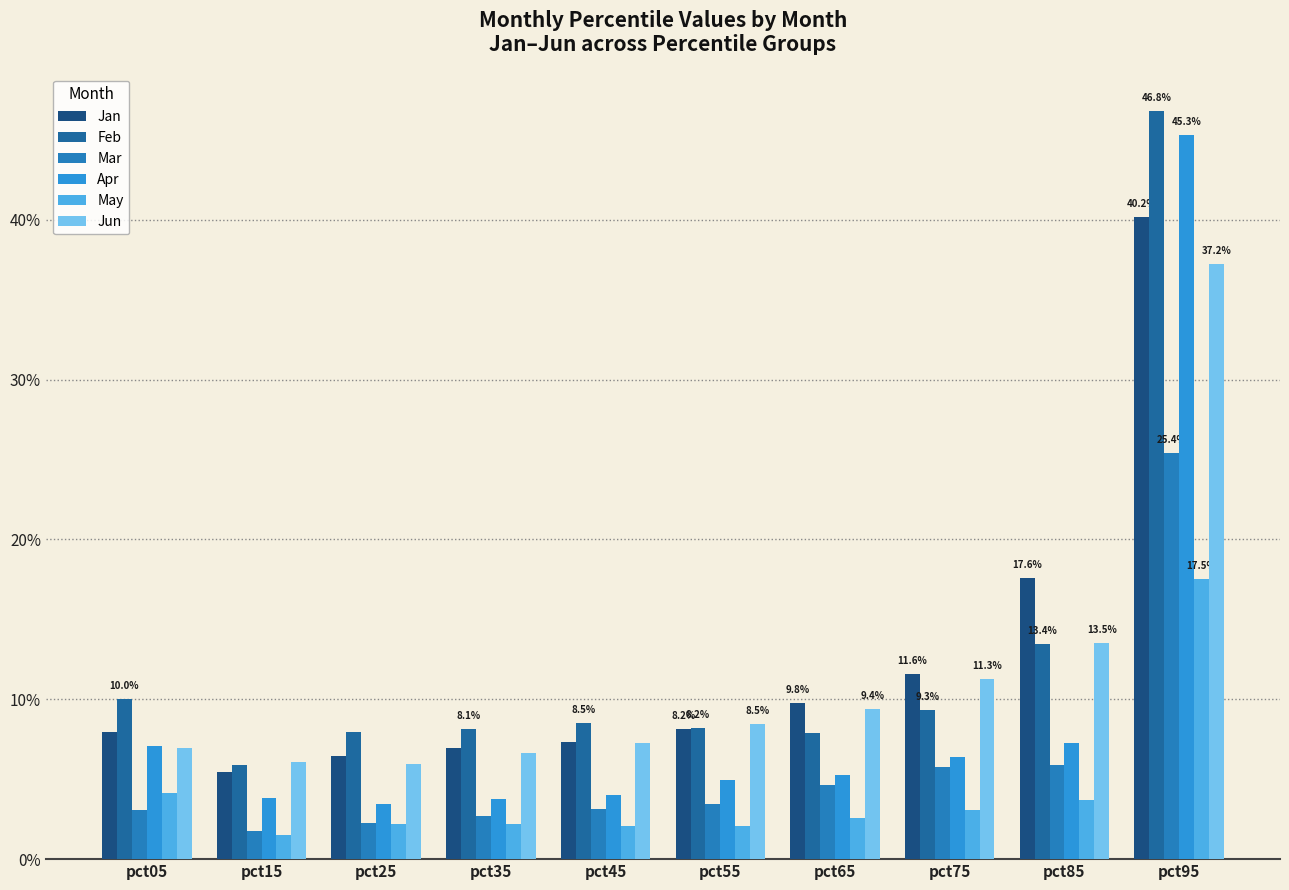

Is the value of Feb at pct95 greater than the value of Jan at pct75?

Yes